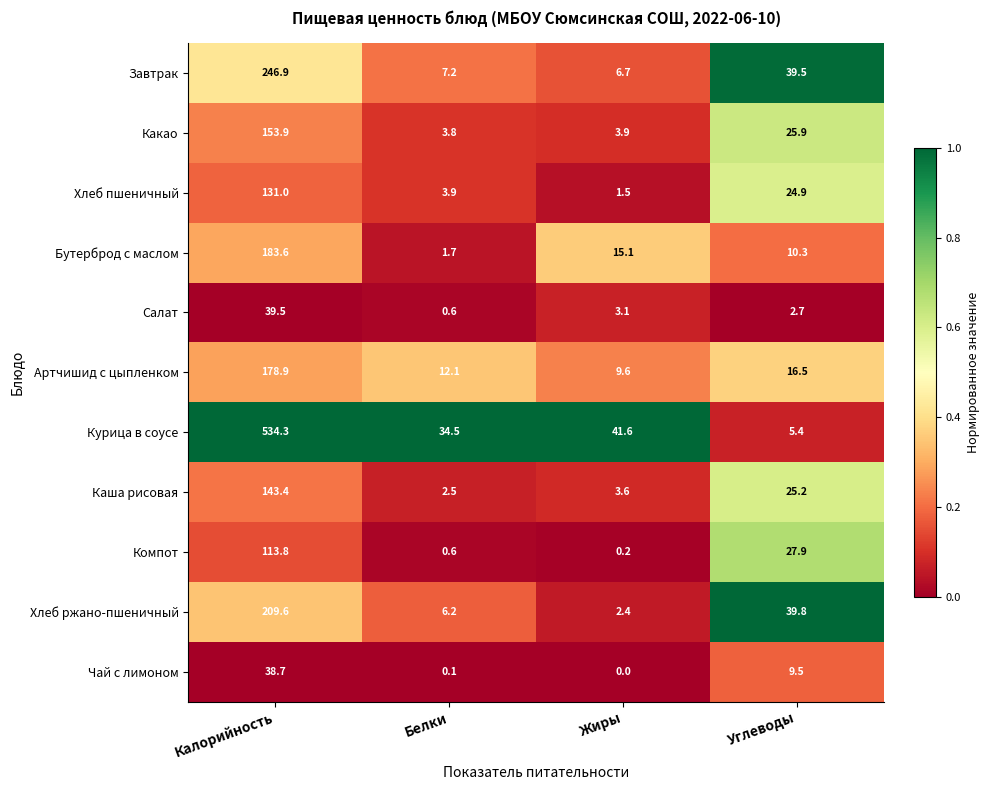

Which series has the largest range (max minus min)?

Курица в соусе